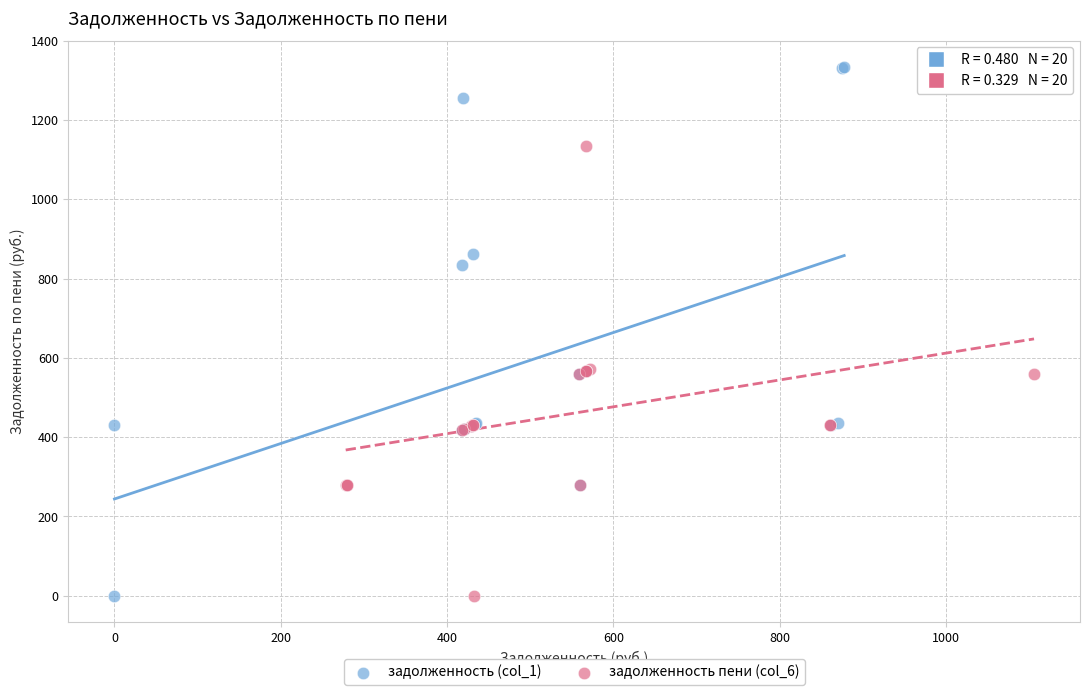

Which series reaches the maximum Y coordinate?

задолженность (col_1)